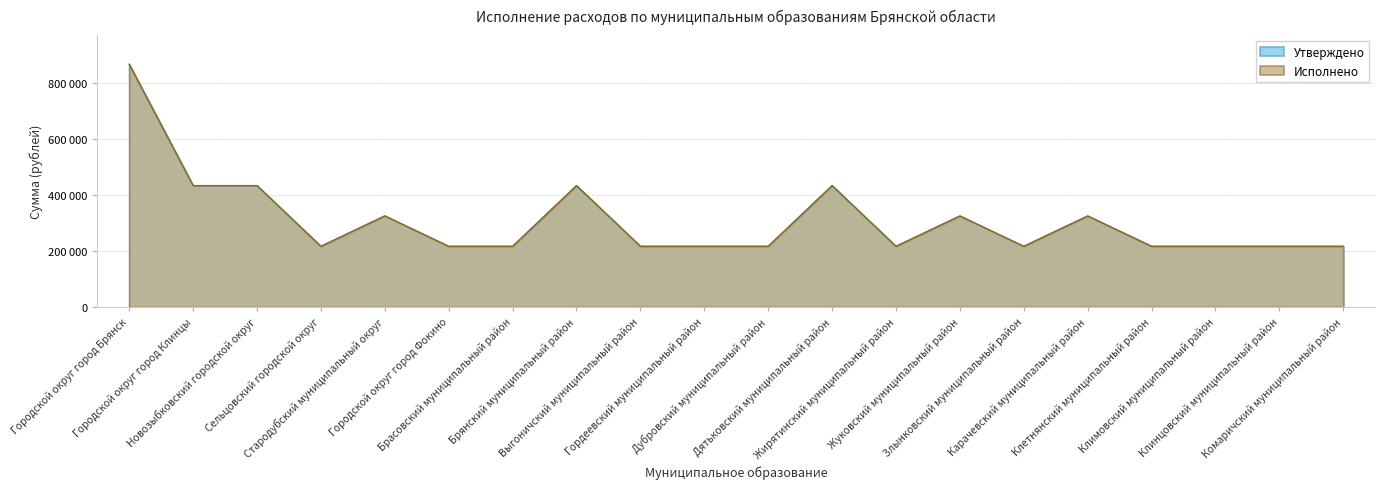

Count the Исполнено values in the range 216926 to 433852.

19